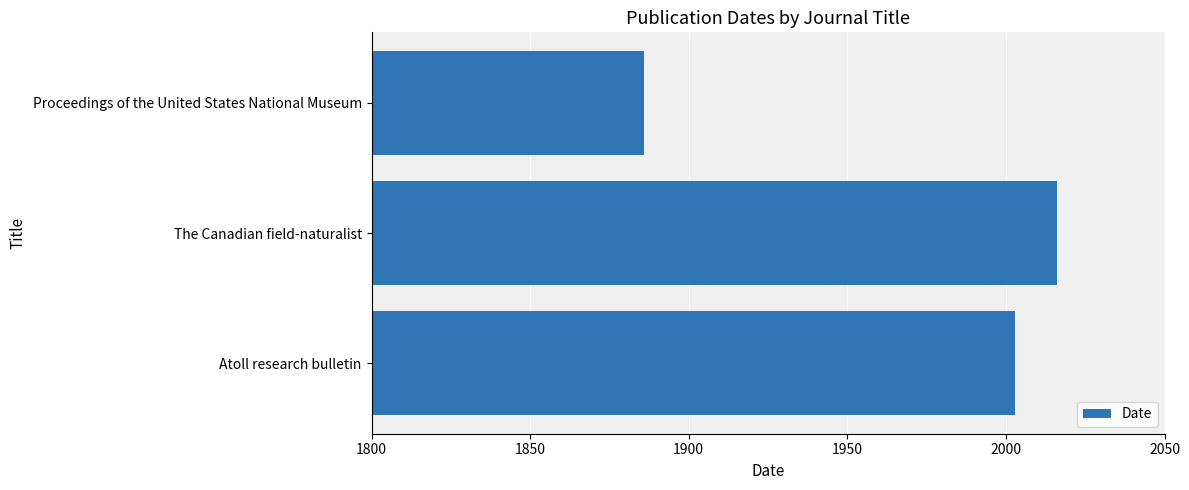

Reading top to bottom, list all the values displayed in this chart.

1886	2016	2003